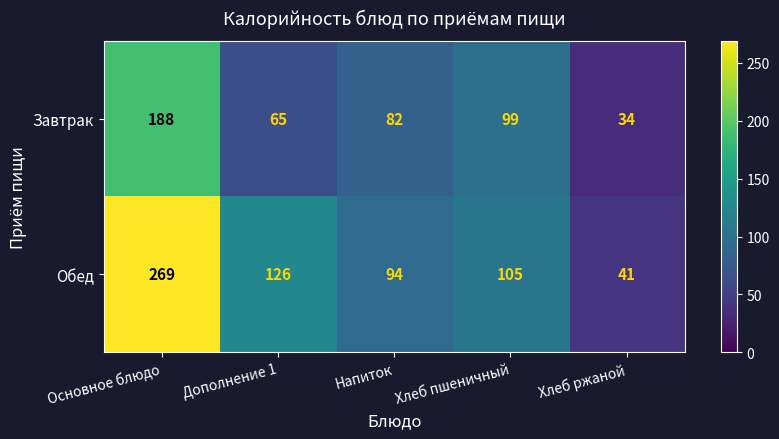

Reading left to right, what are all the values shown in this chart?

Завтрак: 188	65	82	99	34
Обед: 269	126	94	105	41